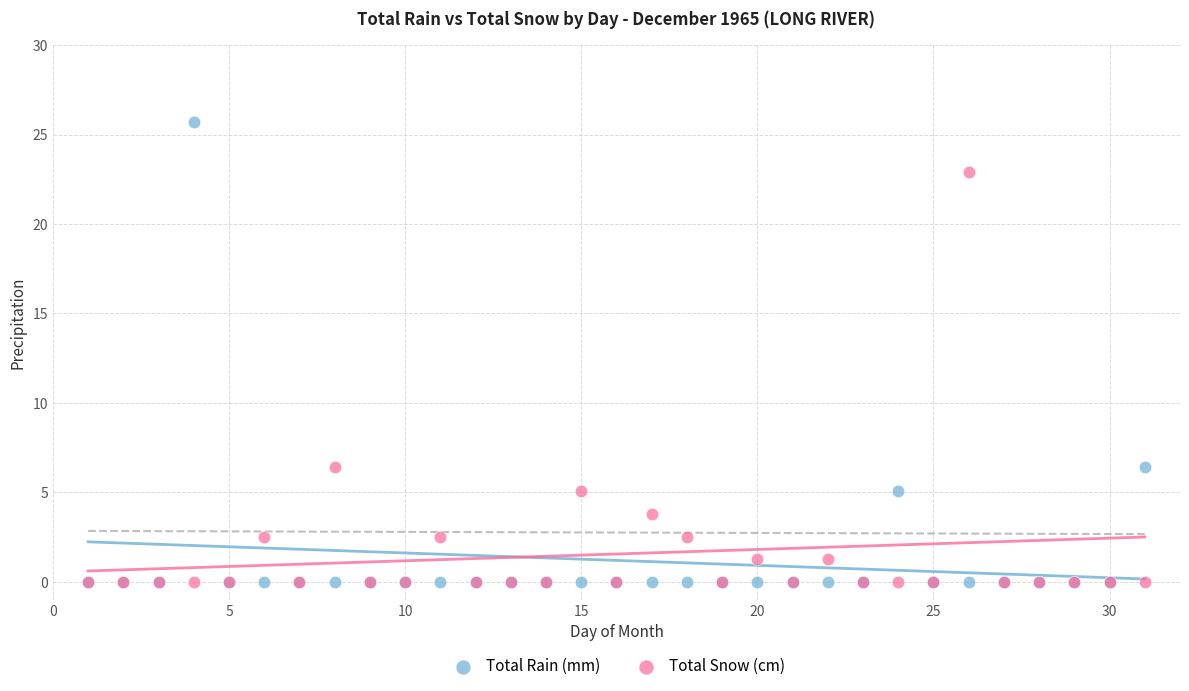

Which series contains the highest Y value?

Total Rain (mm)